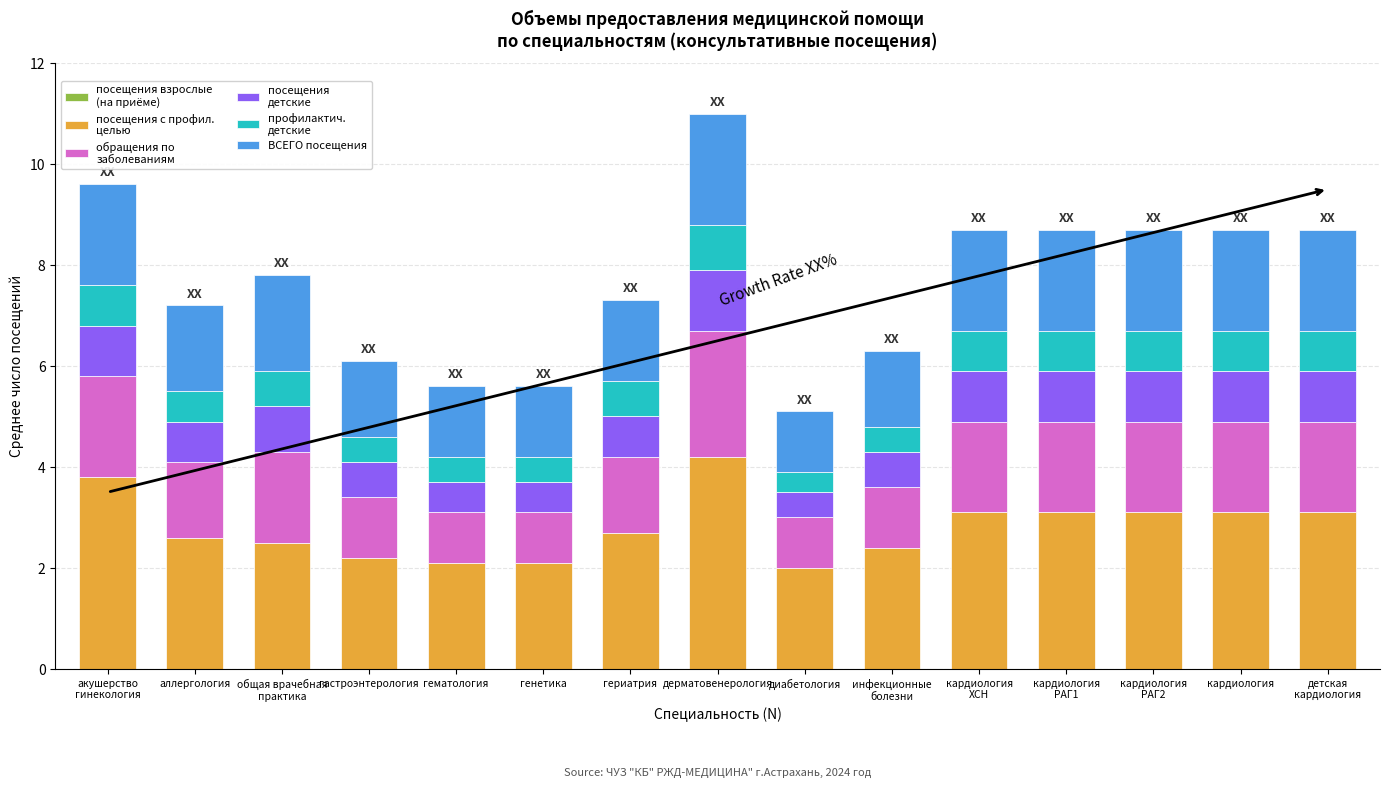

What is the total value across all series at диабетология?

5.1